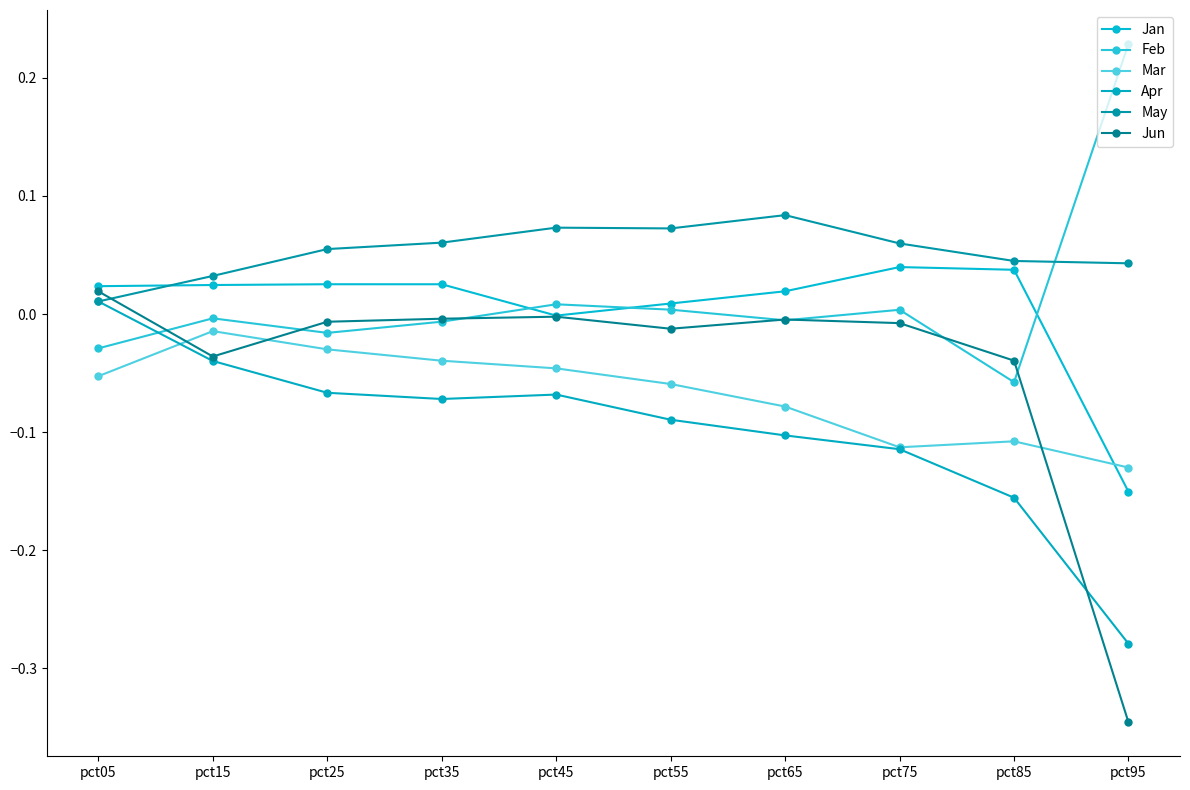

List the series in order of their peak value, highest first.

Feb, May, Jan, Jun, Apr, Mar